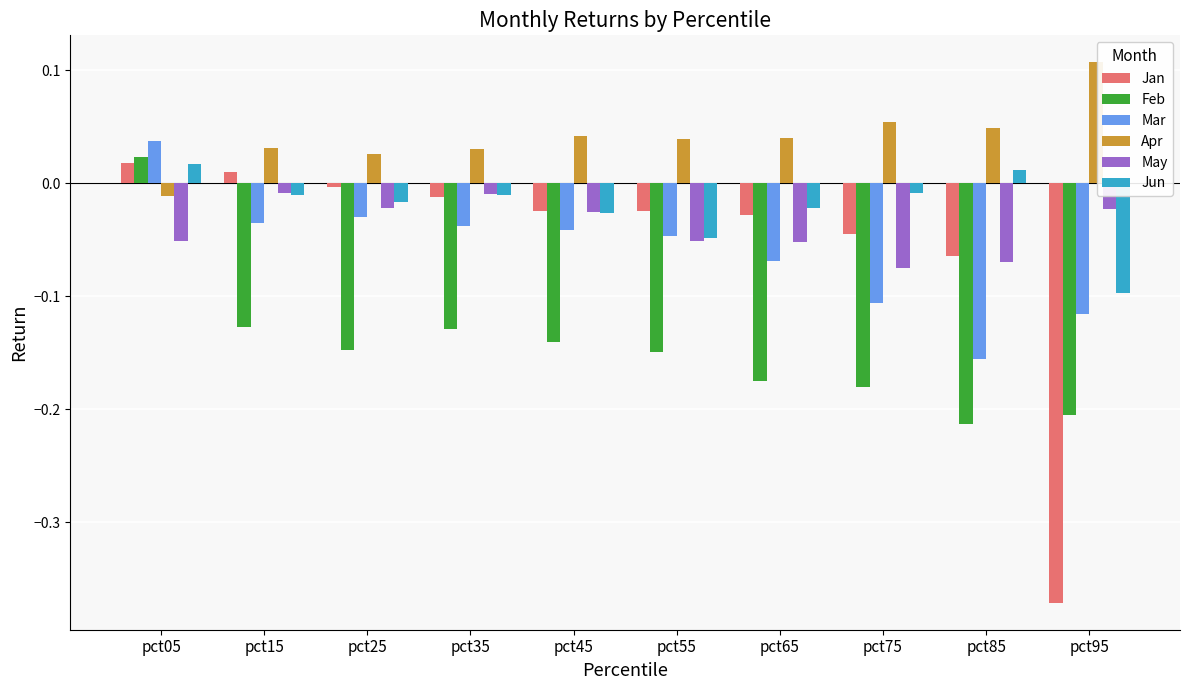

At which label does Jun reach its peak?

pct05